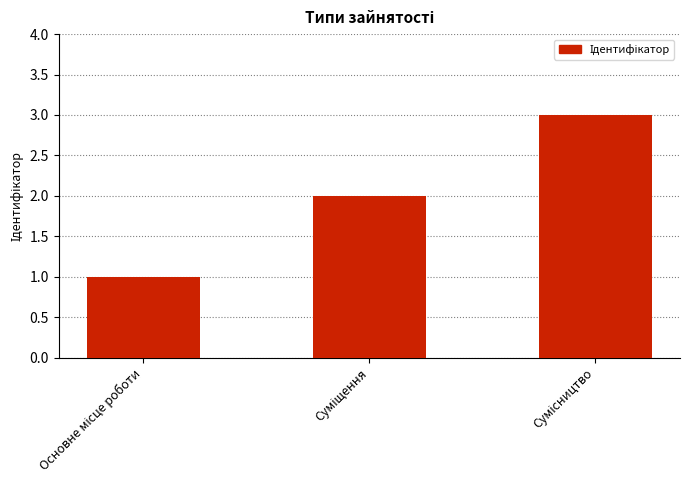

What is the average value?

2